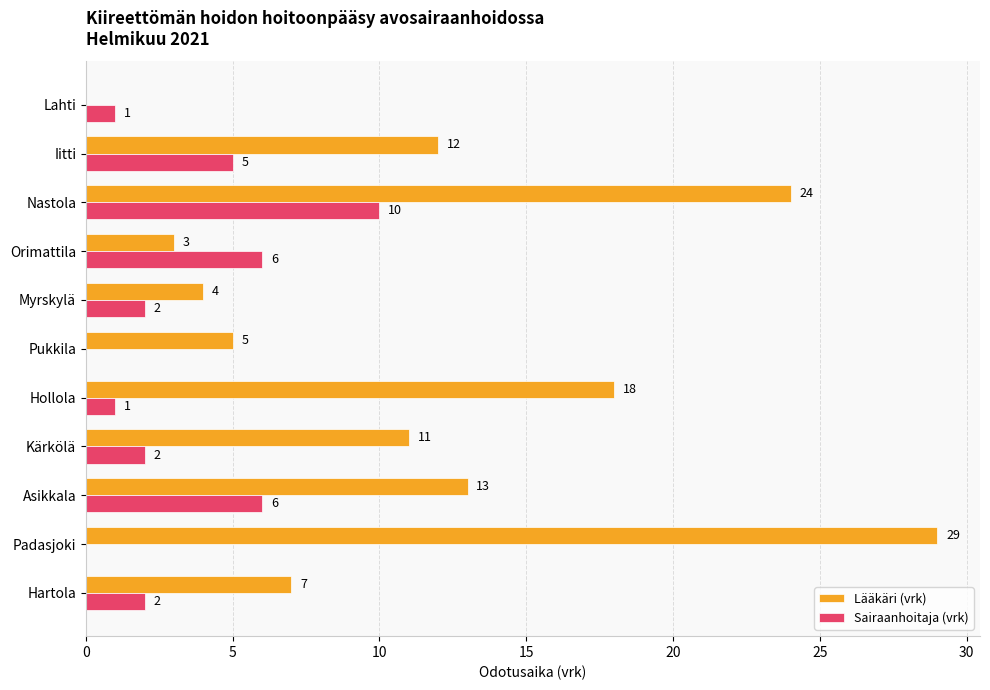

Where is Sairaanhoitaja (vrk) nearest to the value 5?

Iitti